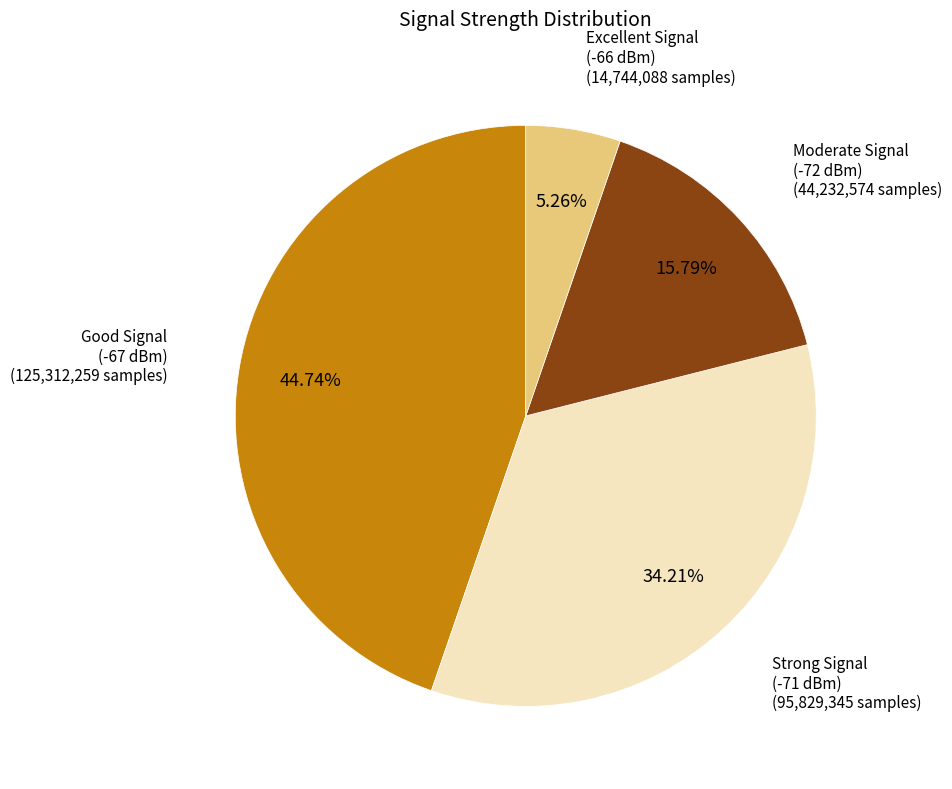

Is there any slice that represents more than half of the pie?

No